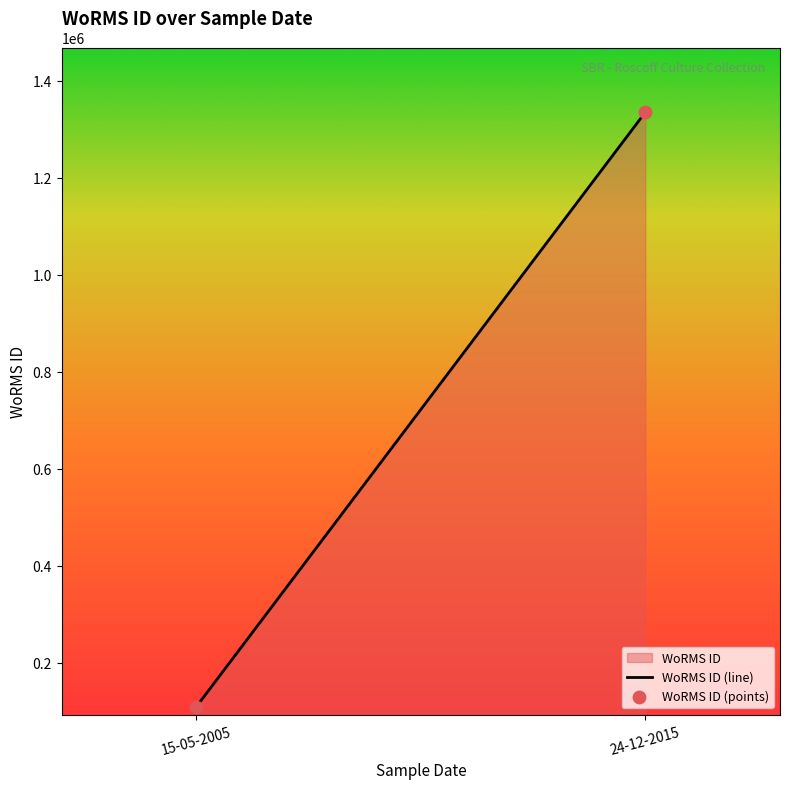

What is the range of Y values (max minus min)?

1225311